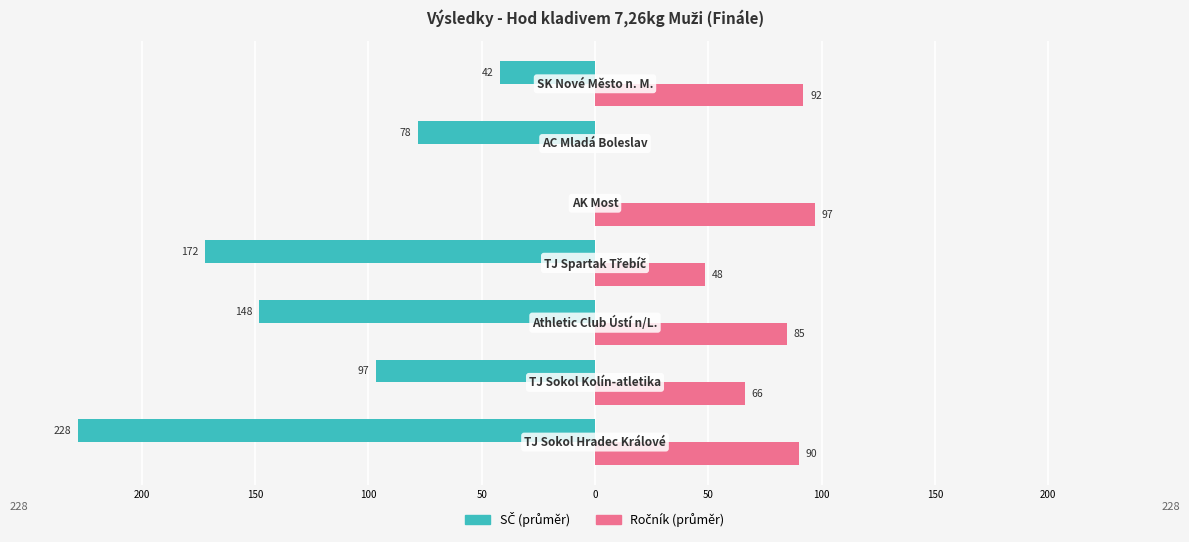

The value of SČ (součet) at 150 is -37.4. True or false?

False